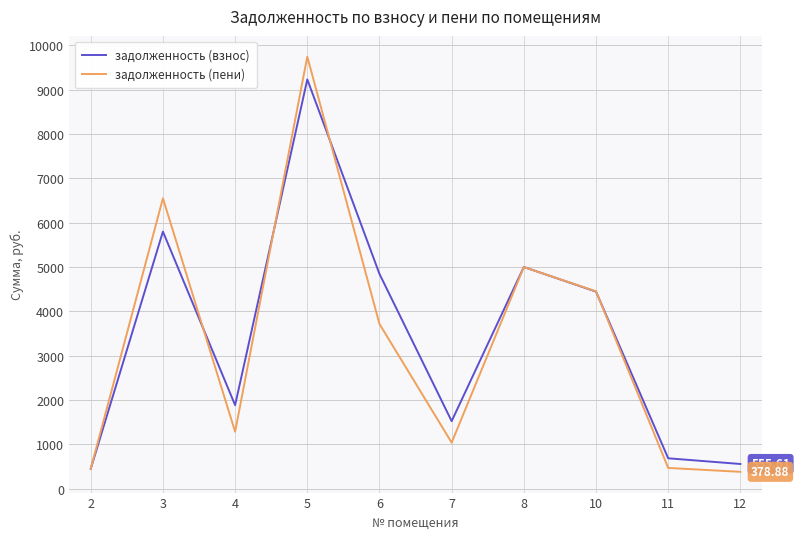

Count the number of categories in the chart.

10